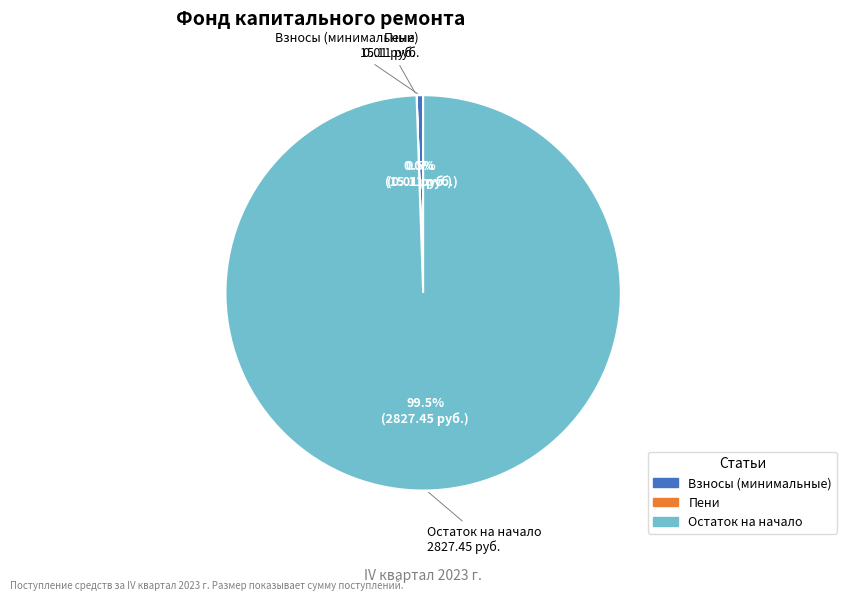

Is there any slice that represents more than half of the pie?

Yes